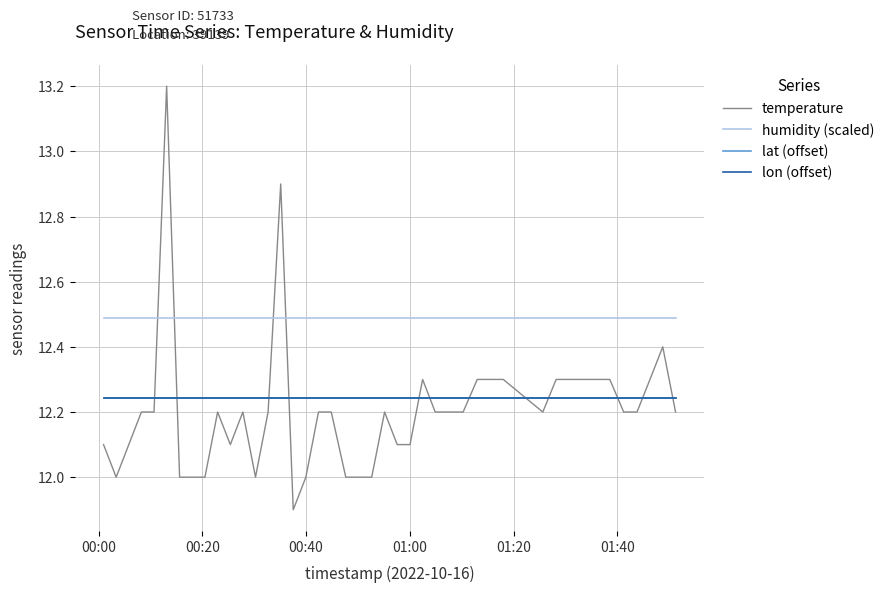

Does the chart have visible grid lines?

Yes